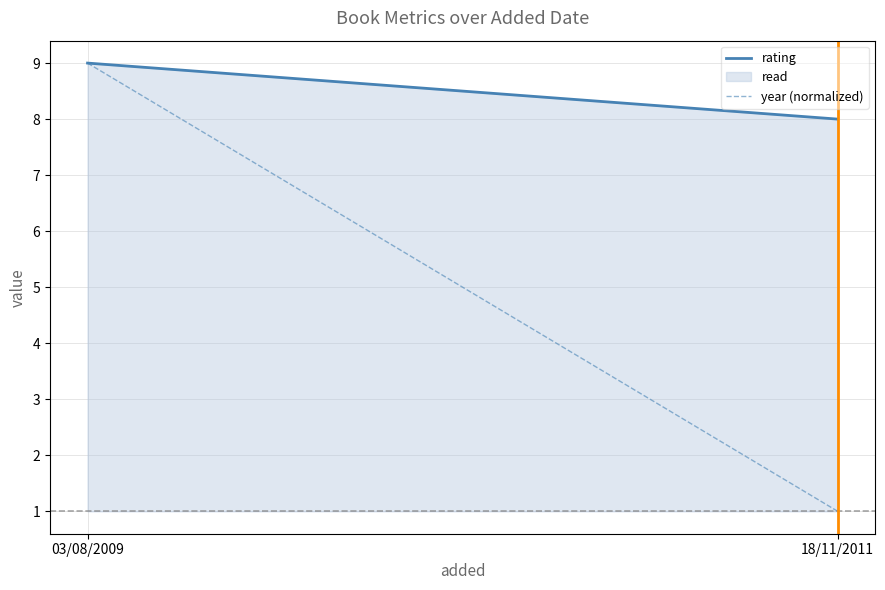

Between 18/11/2011 and 03/08/2009, which is larger?

03/08/2009